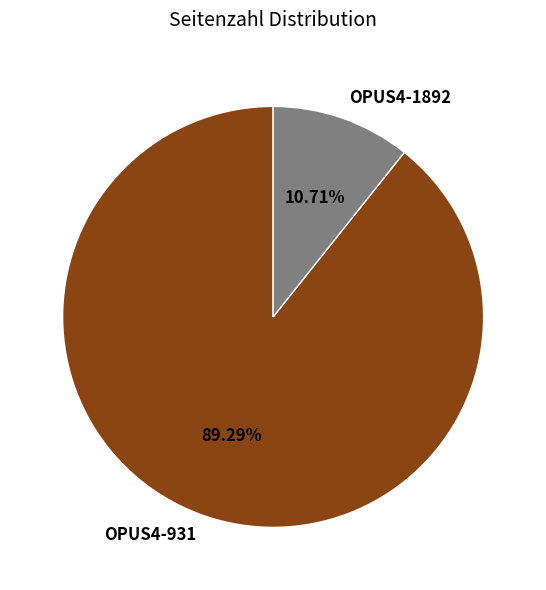

What is the total percentage of OPUS4-931 and OPUS4-1892?

100.0%